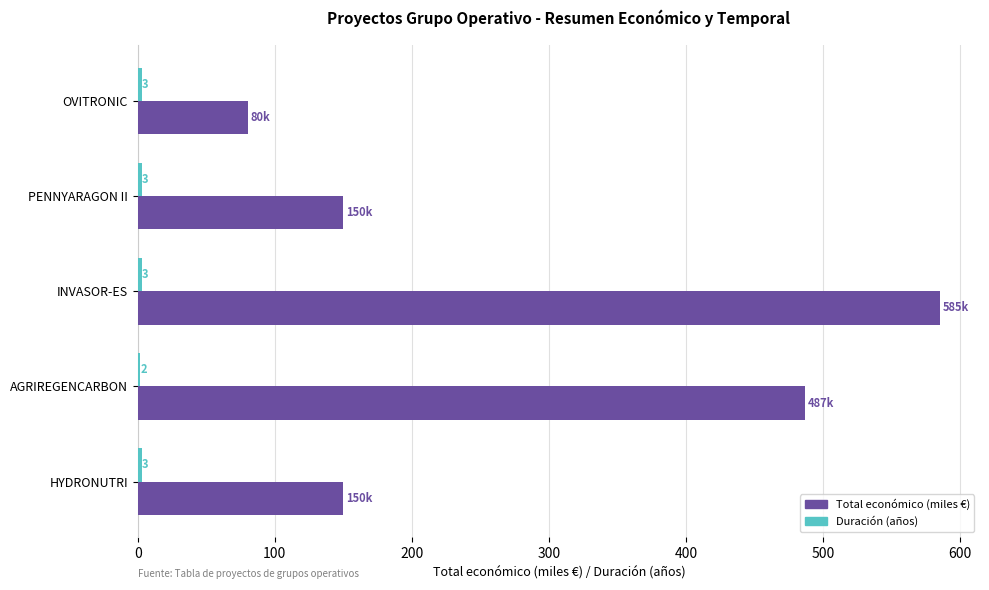

At which category does the chart reach its peak across all series?

INVASOR-ES